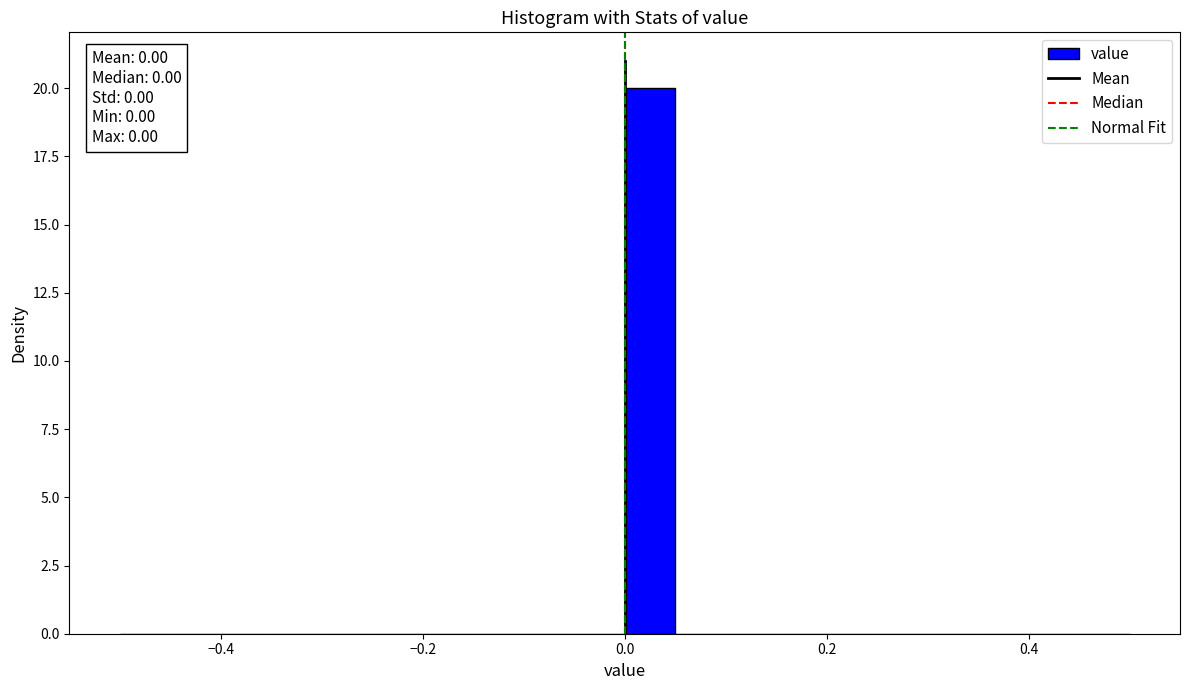

Read against the x-axis, roughly where is the centre of the tallest bar?

0.02